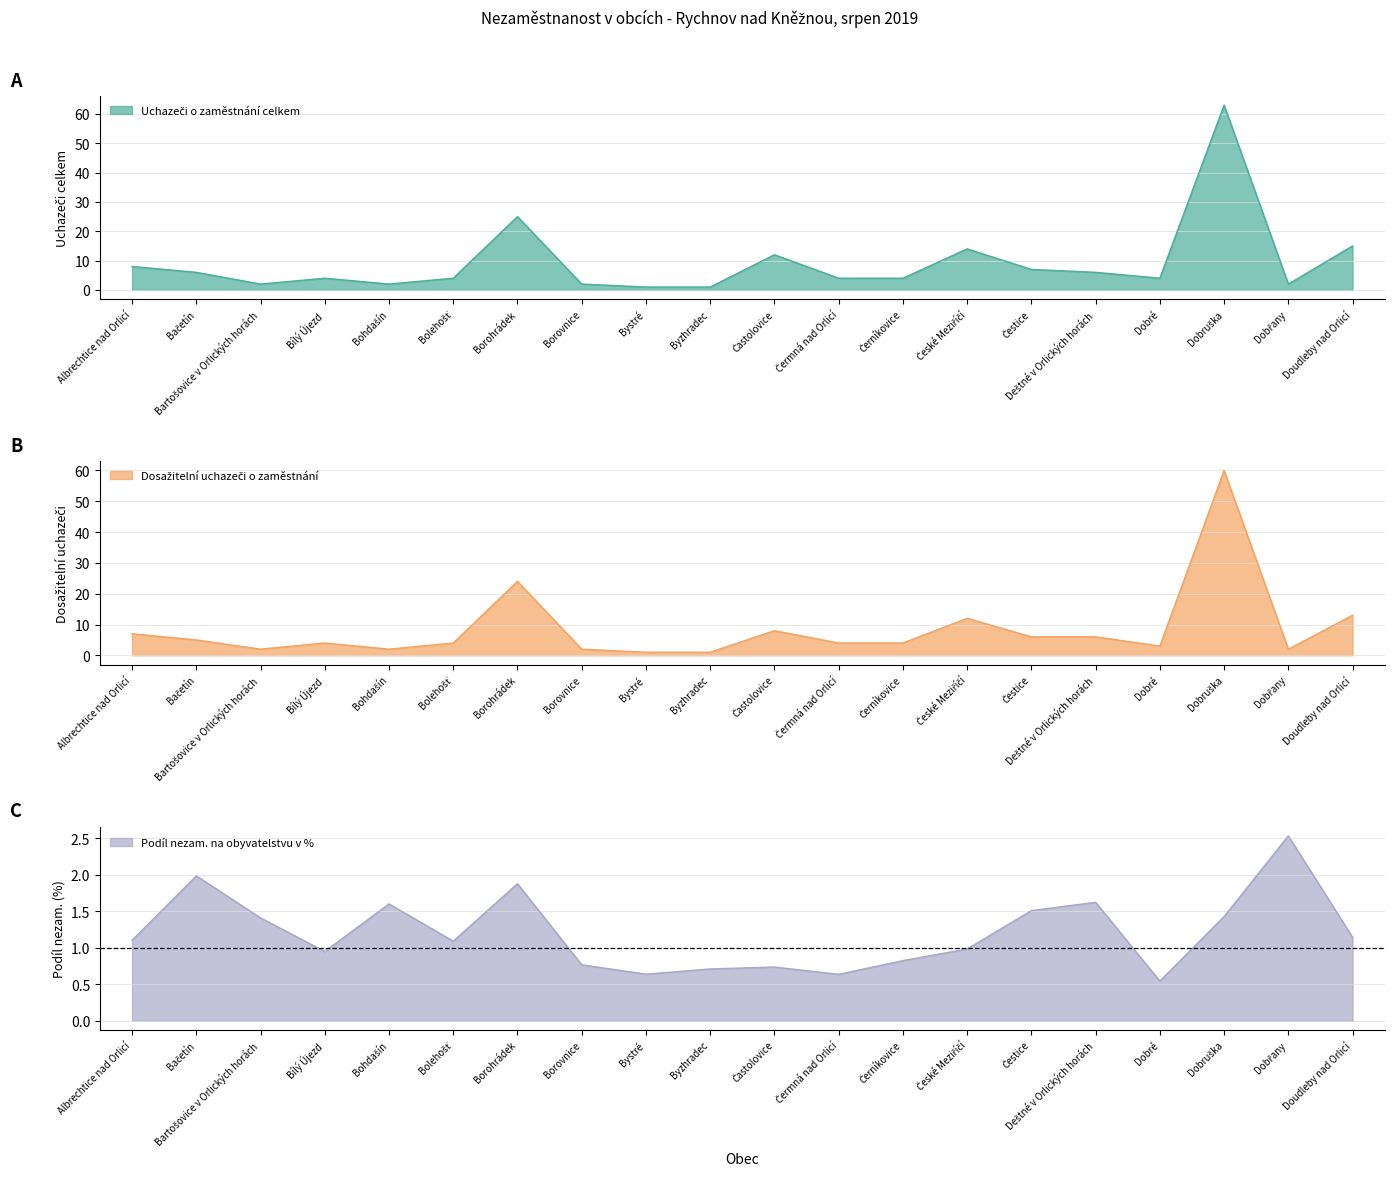

What is the greatest value displayed?

63.0